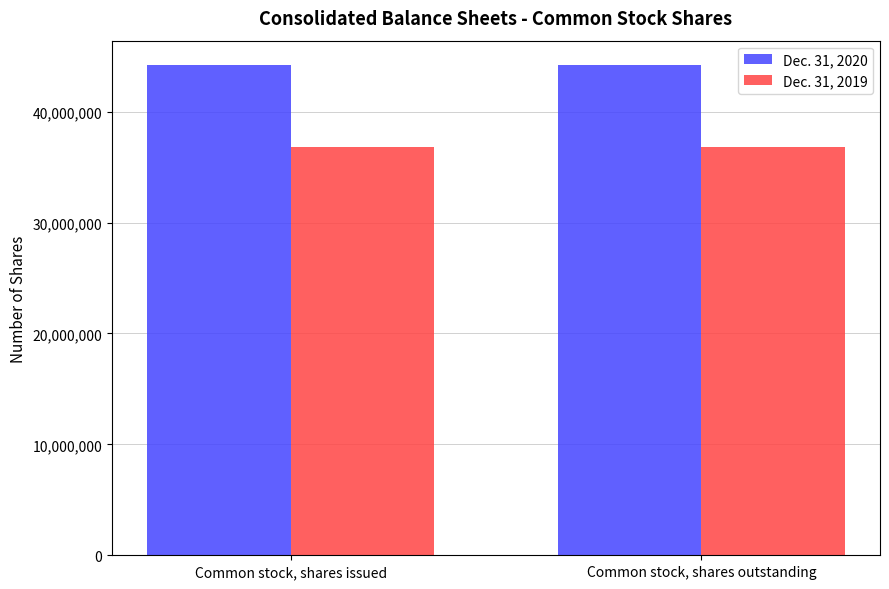

Rank the series by their average value, from highest to lowest.

Dec. 31, 2020, Dec. 31, 2019